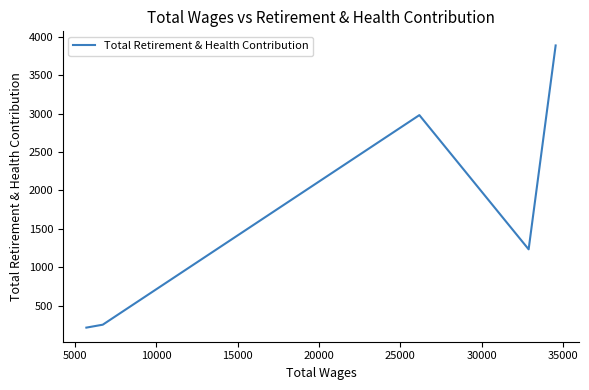

What is the maximum value shown in the chart?

3887